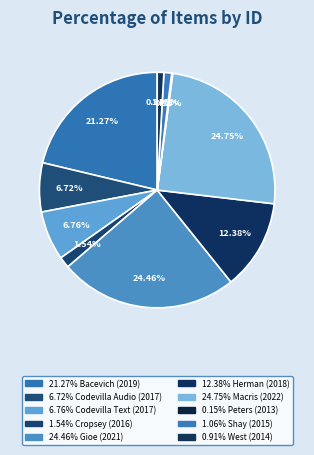

To the nearest percent, what is the difference between the largest and smallest slice percentages?

25%